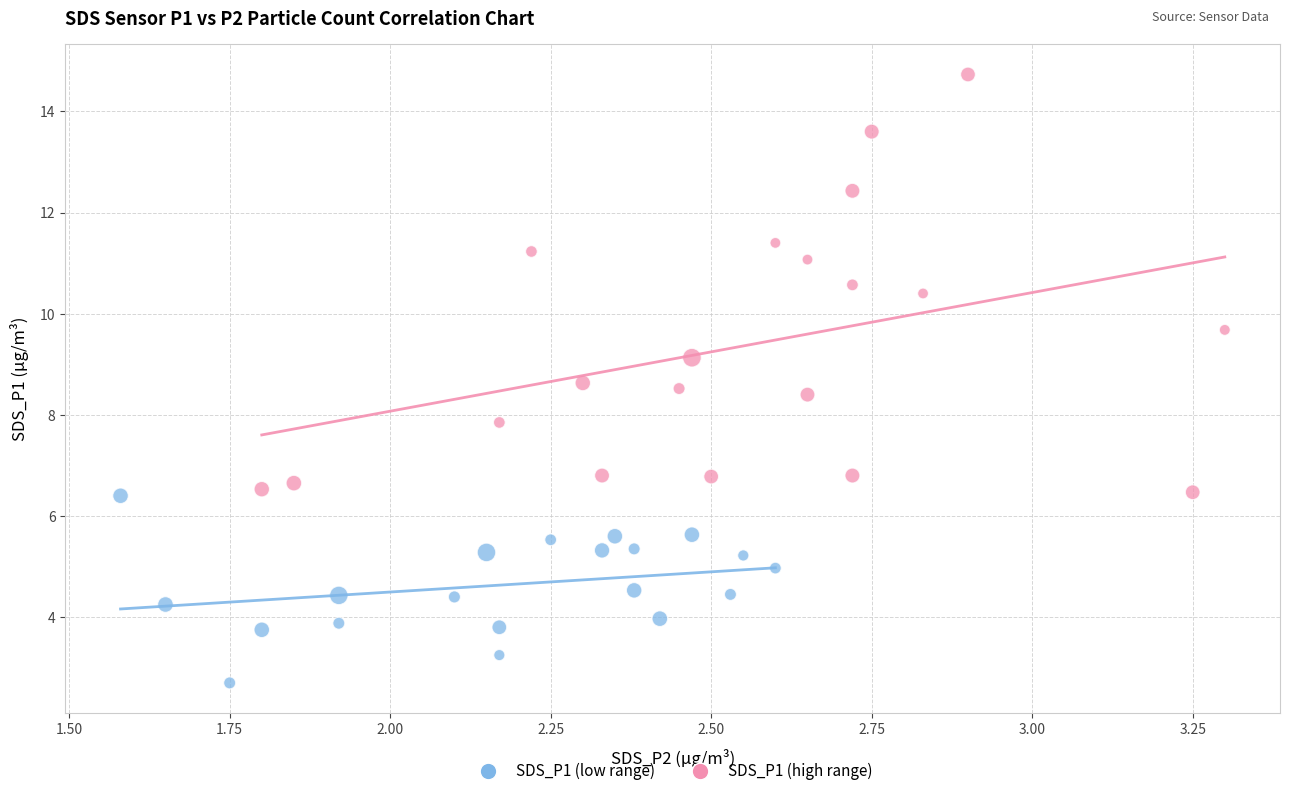

Which series reaches the minimum Y coordinate?

SDS_P1 (low range)